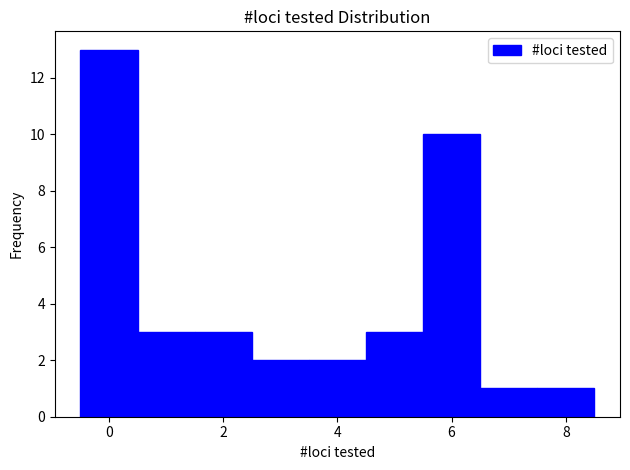

Reading left to right, transcribe this chart: for each bar, give the range it covers on the x-axis and its height. Neither the bar edges nor the heights are printed on the chart, so give them approximately, as read against the axes.

-0.5 to 0.5: 13
0.5 to 1.5: 3
1.5 to 2.5: 3
2.5 to 3.5: 2
3.5 to 4.5: 2
4.5 to 5.5: 3
5.5 to 6.5: 10
6.5 to 7.5: 1
7.5 to 8.5: 1